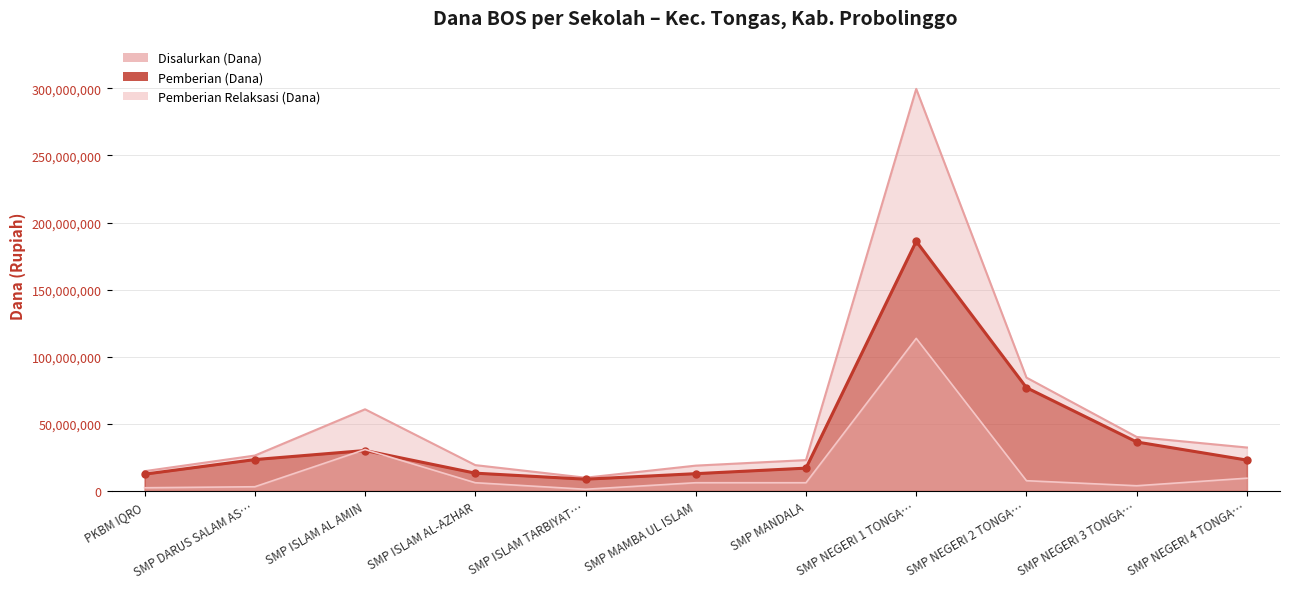

What is the average value of the Pemberian Relaksasi (Dana) series?

17215909